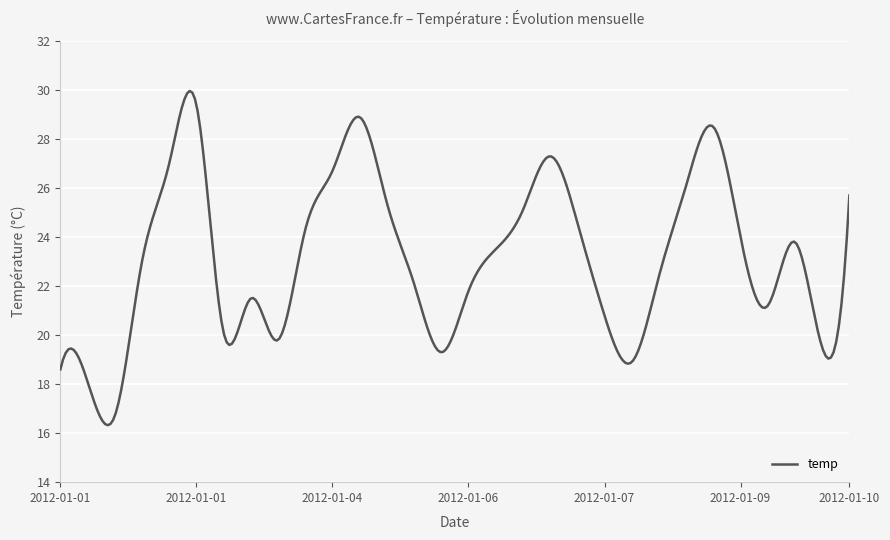

What is the smallest value displayed?

16.3